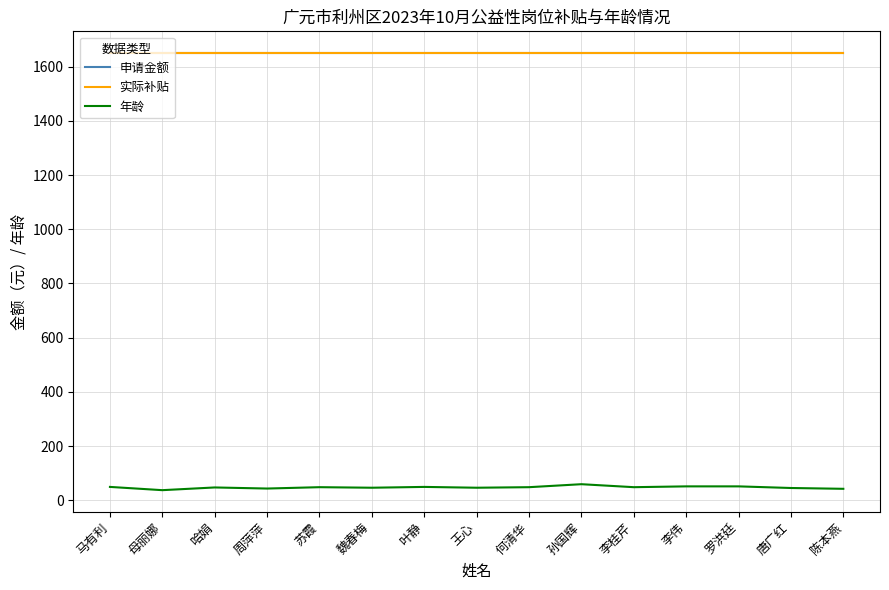

Is it true that 实际补贴 equals 550 at 苏霞?

False